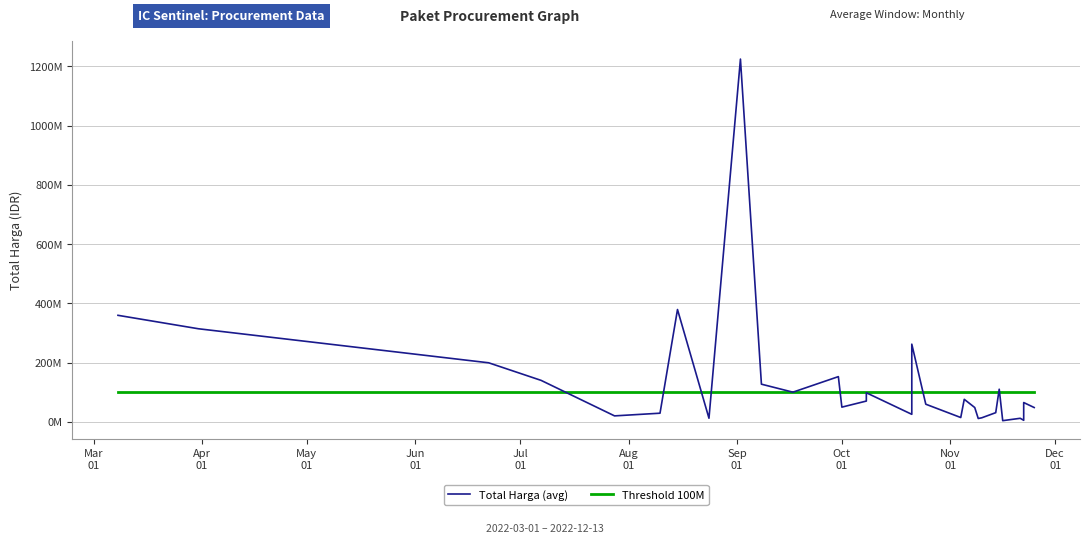

What is the difference between the maximum and minimum values in the Total Harga (avg) series?

1220857000